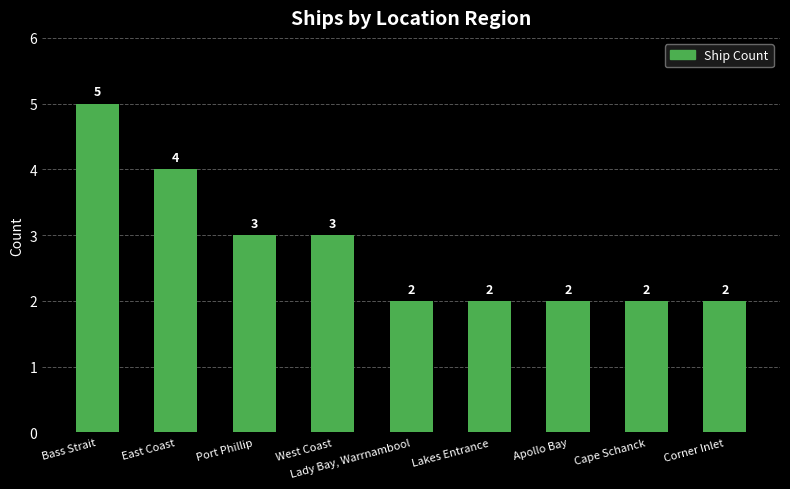

Are the bars horizontal?

No